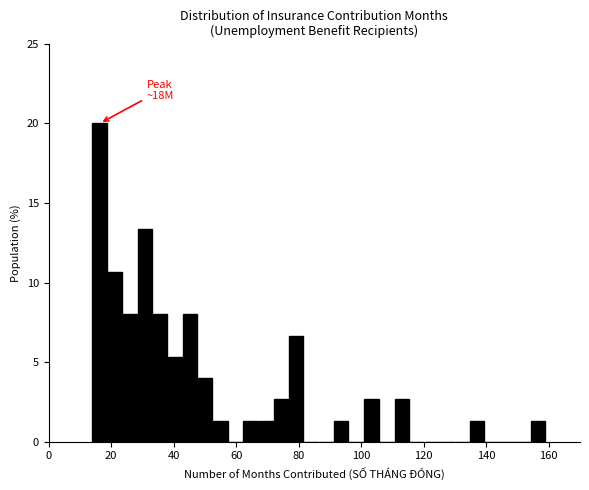

Around what value on the x-axis is the tallest bar? Give the approximate position of its centre, as read against the axis.

16